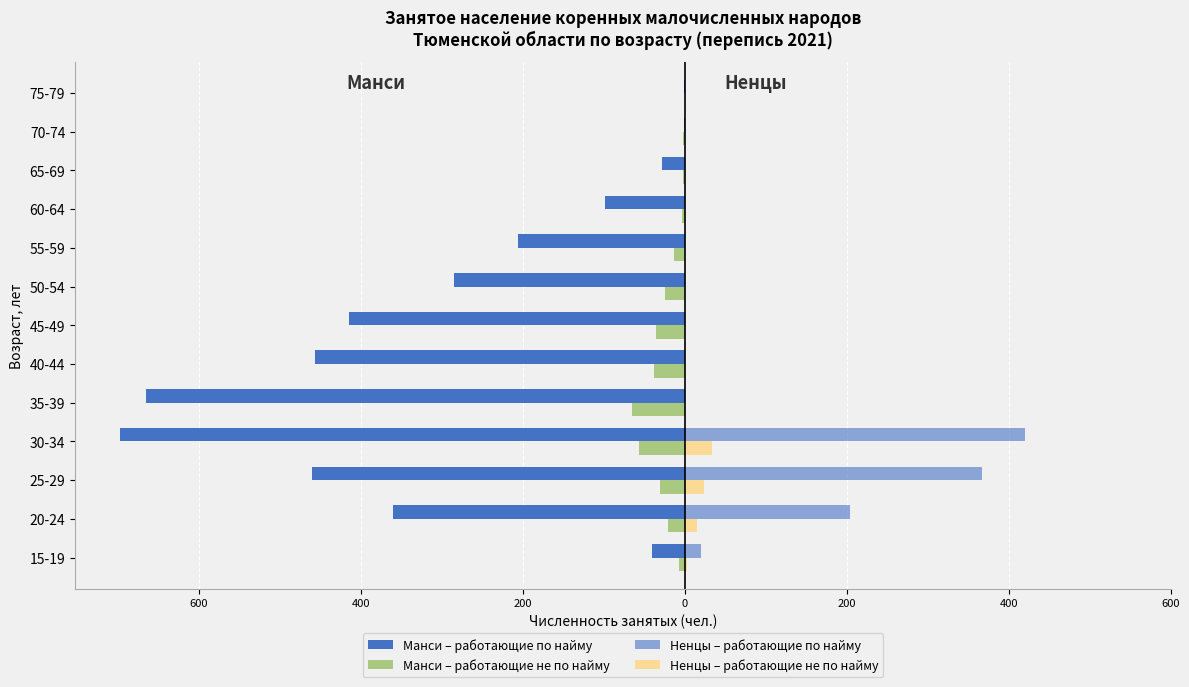

What is the difference between the maximum and second lowest values in the Манси – работающие по найму series?

664.0